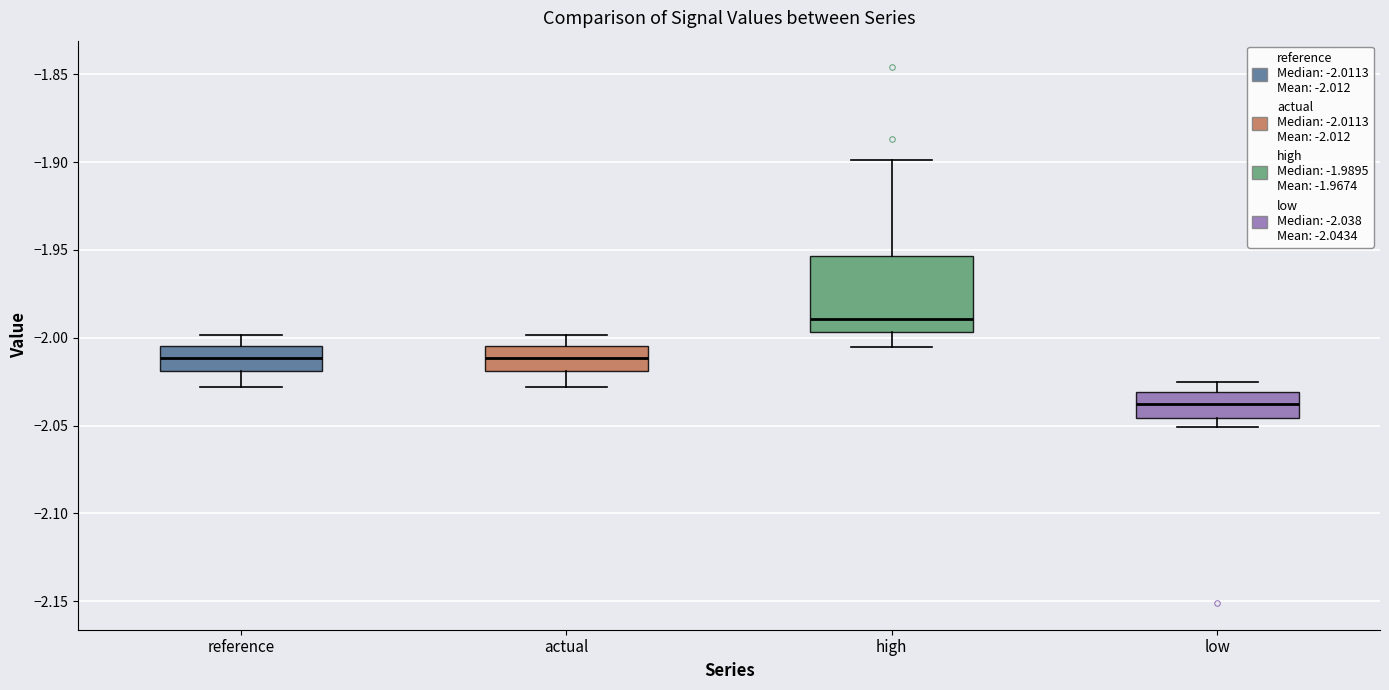

Where is the upper edge of the box for high on the y-axis? The values are not printed on the chart, so give them approximately, as read against the axis.

-1.955